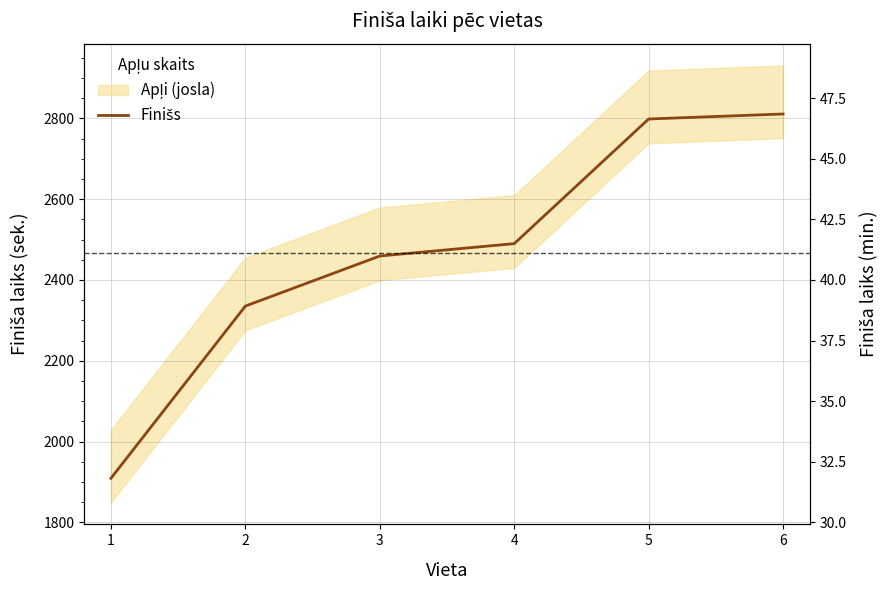

Reading right to left, extract all data points from this chart.

6=2810.9	5=2798.5	4=2489.9	3=2459.2	2=2335.3	1=1908.9